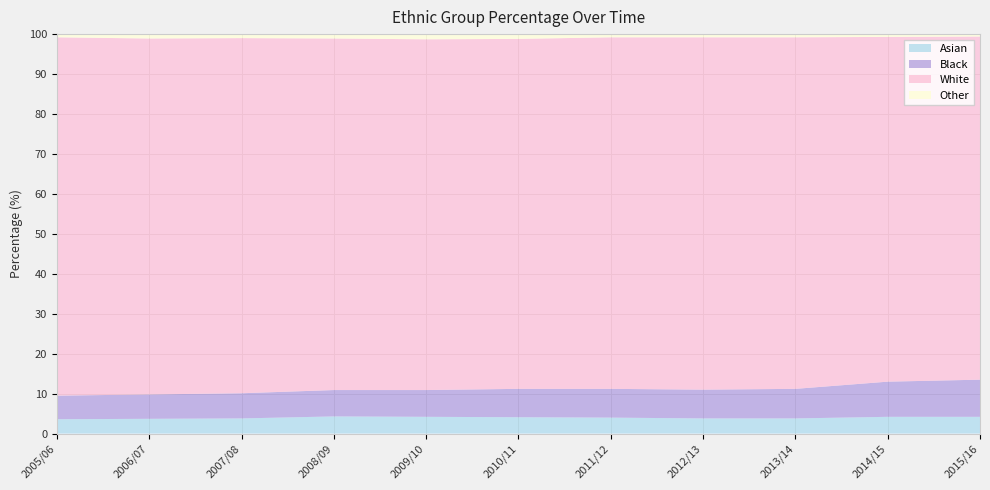

Reading left to right, what are all the values shown in this chart?

Asian: 3.6	3.7	3.8	4.3	4.2	4.1	4.0	3.8	3.8	4.2	4.2
Black: 5.9	6.1	6.3	6.6	6.7	7.1	7.2	7.2	7.4	8.8	9.3
White: 89.7	89.1	88.9	88.0	87.8	87.6	88.0	88.2	88.0	86.3	85.9
Other: 0.8	1.0	1.0	1.2	1.3	1.2	0.8	0.8	0.7	0.7	0.6